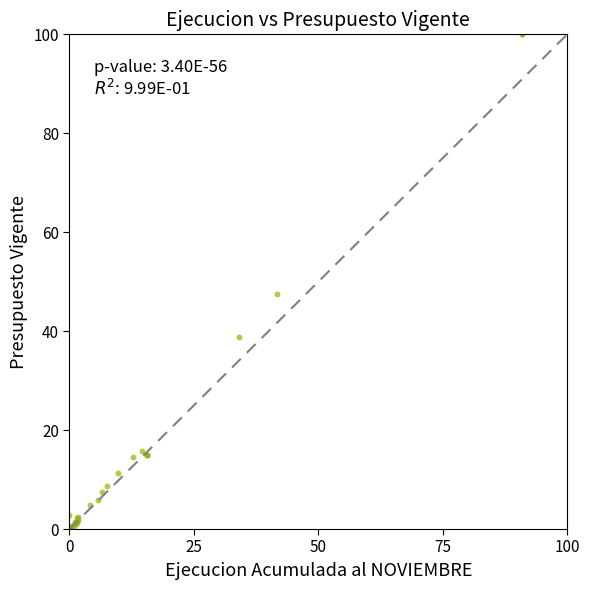

What Y value in the scatter plot is closest to 50?

47.5